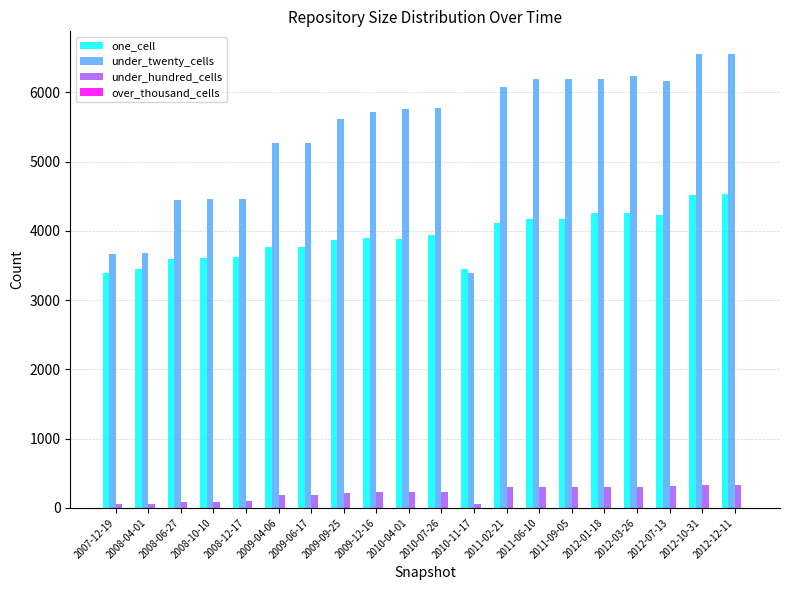

The under_twenty_cells series shows 5617 at 2009-09-25. True or false?

True